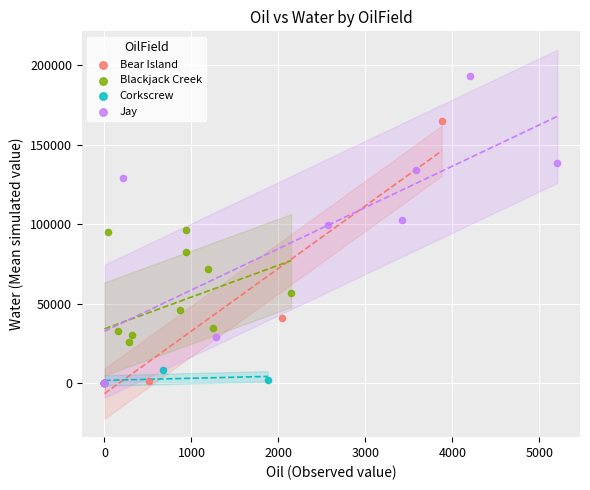

Which series has the largest Y range (max minus min)?

Jay